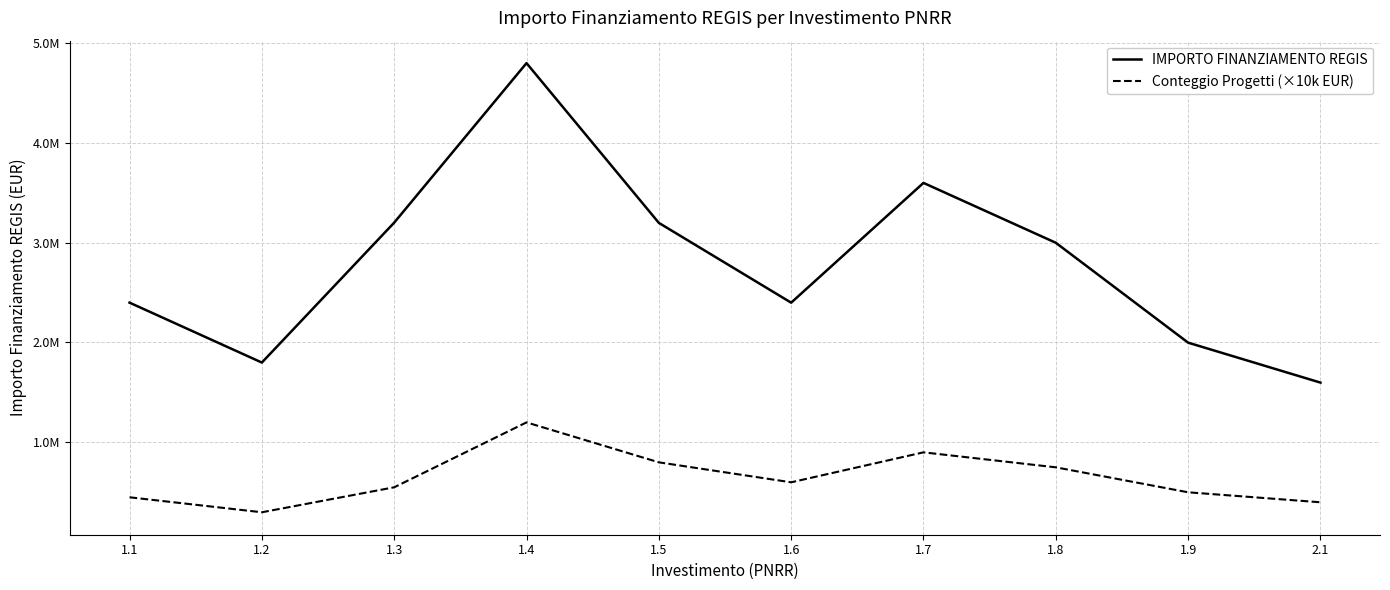

What is the approximate value of Conteggio Progetti (×10k EUR) at 1.8, to the nearest 10?

750000